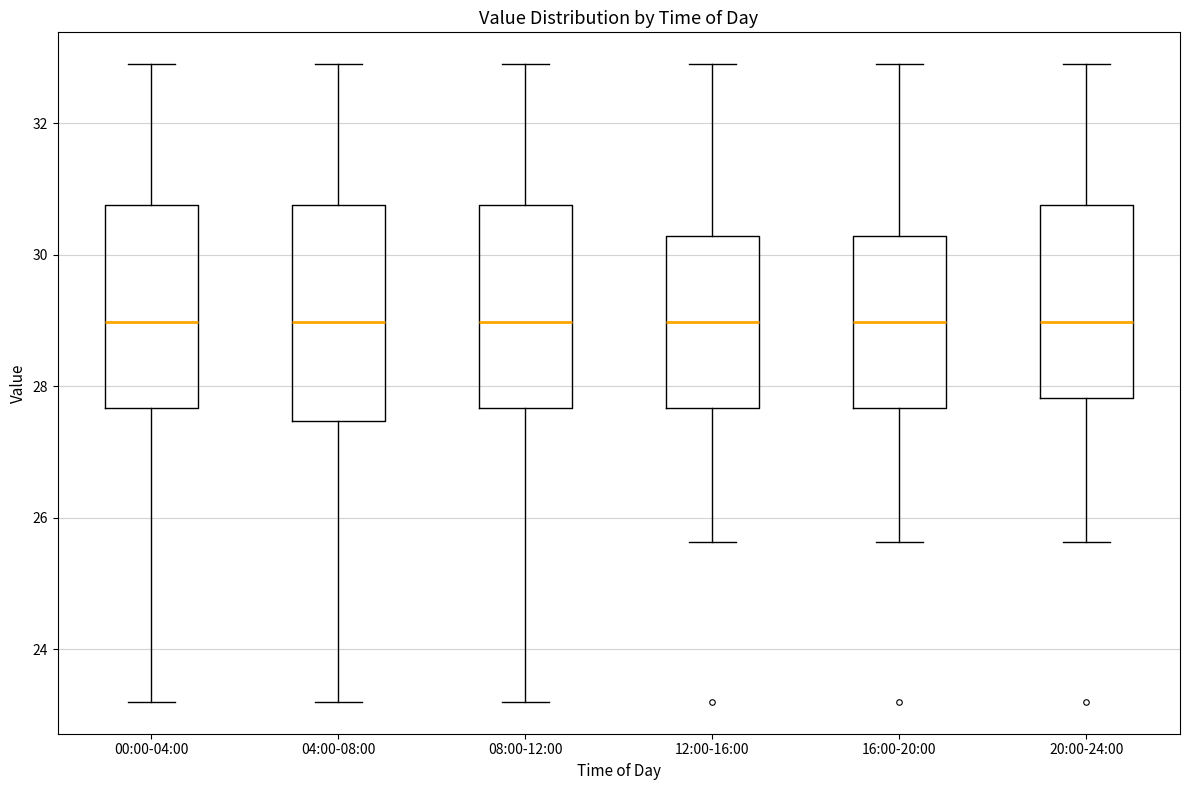

Reading left to right, read every box against the y-axis: the position of its median line, the range the box covers, and the ends of its whiskers. The values are not printed on the chart, so give them approximately, as read against the axis.

00:00-04:00: median 29.0, box 27.6 to 30.8, whiskers 23.2 to 33.0
04:00-08:00: median 29.0, box 27.4 to 30.8, whiskers 23.2 to 33.0
08:00-12:00: median 29.0, box 27.6 to 30.8, whiskers 23.2 to 33.0
12:00-16:00: median 29.0, box 27.6 to 30.2, whiskers 25.6 to 33.0
16:00-20:00: median 29.0, box 27.6 to 30.2, whiskers 25.6 to 33.0
20:00-24:00: median 29.0, box 27.8 to 30.8, whiskers 25.6 to 33.0